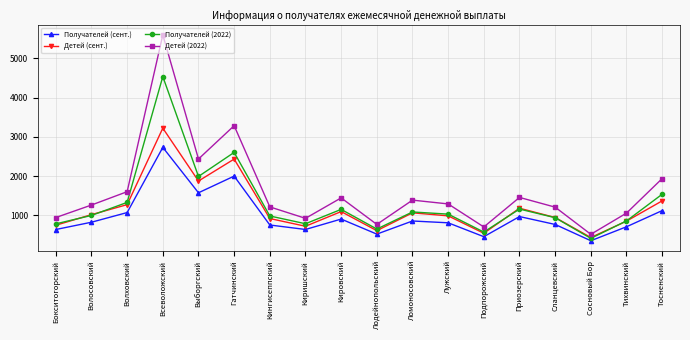

True or false: Получателей (сент.) and Детей (2022) intersect in this chart.

False